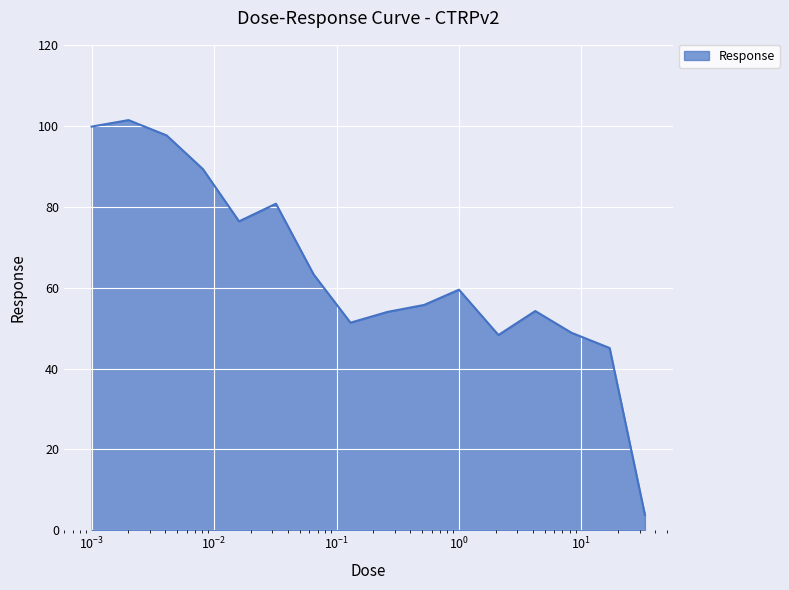

What is the maximum value shown in the chart?

101.4